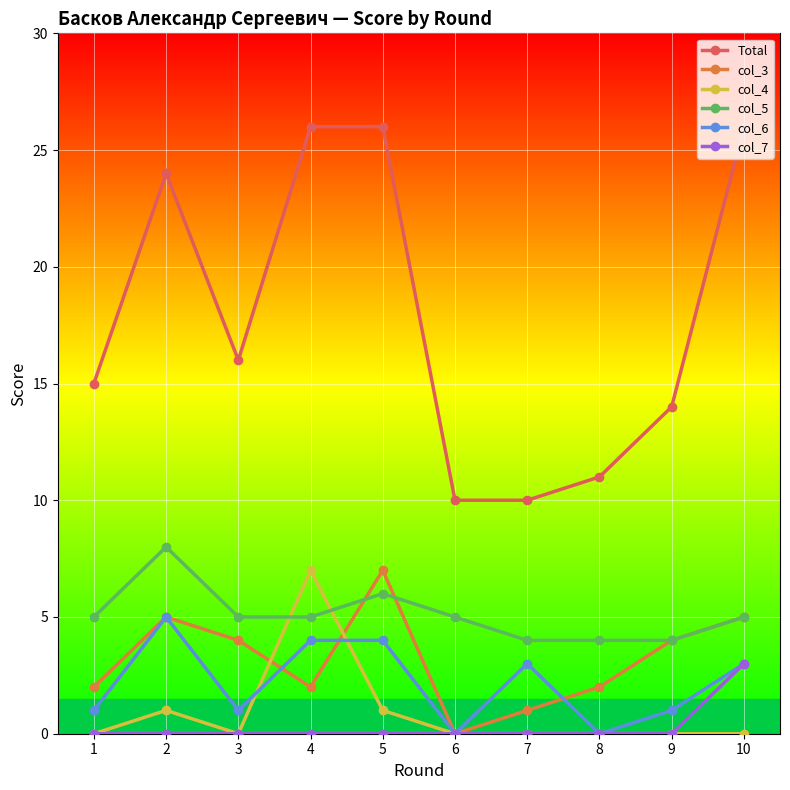

True or false: col_3 has more than 0 interior local peaks.

True